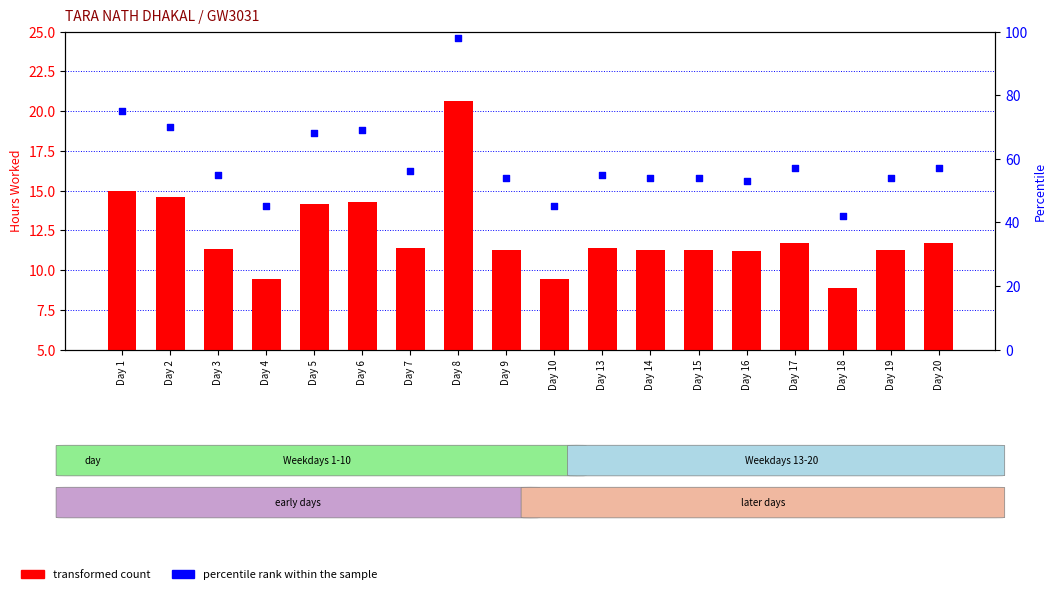

Which series has the largest total across all categories?

percentile rank within the sample